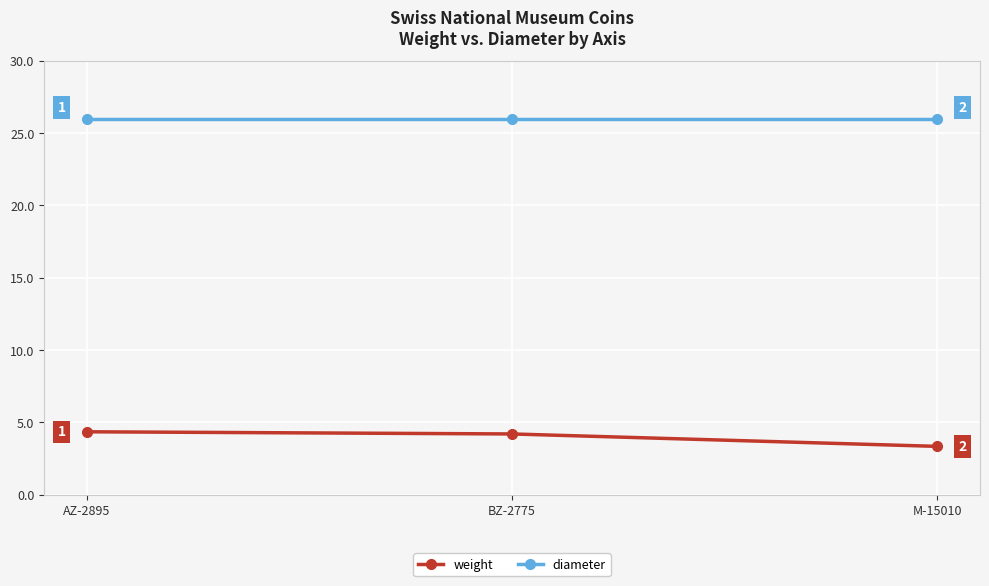

At how many categories does at least one series exceed 4?

3